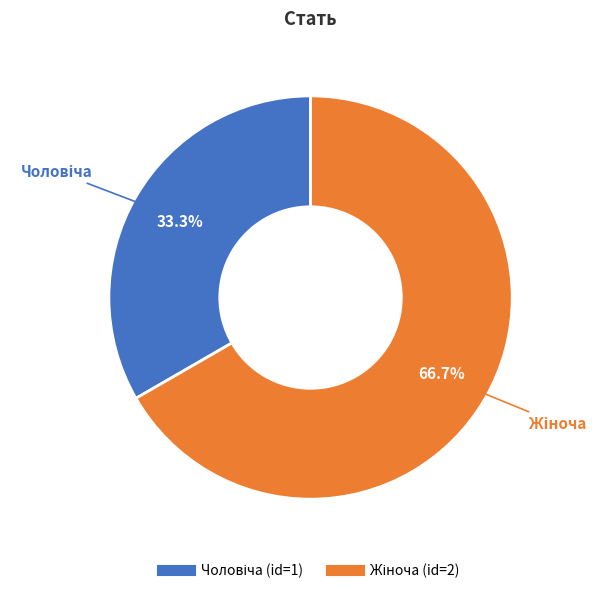

To the nearest percent, what is the average slice percentage?

50%